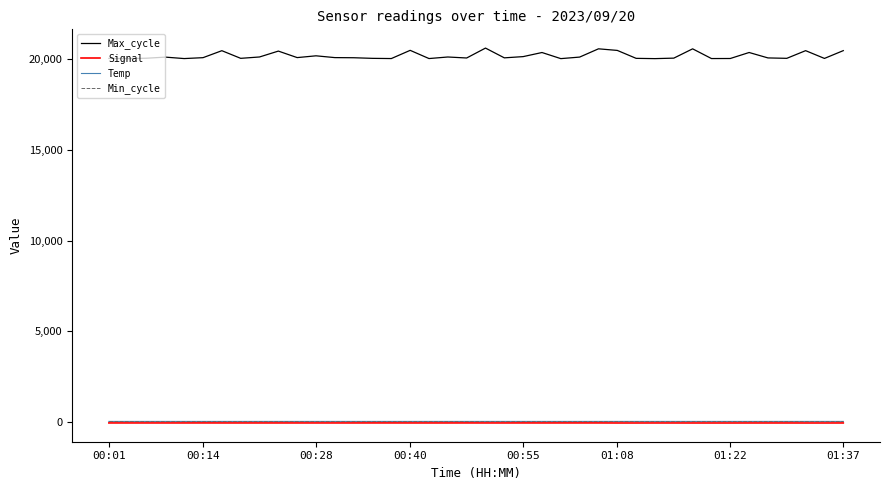

What is the maximum value shown in the chart?

20619.0